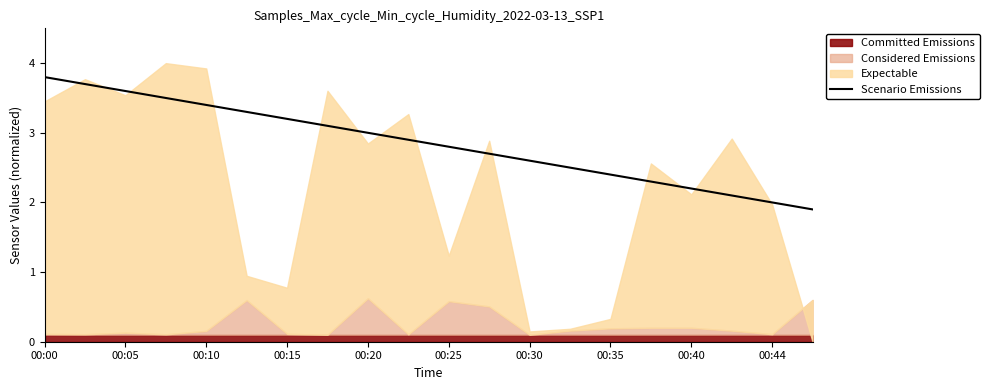

What is the sum of all values?

57.0